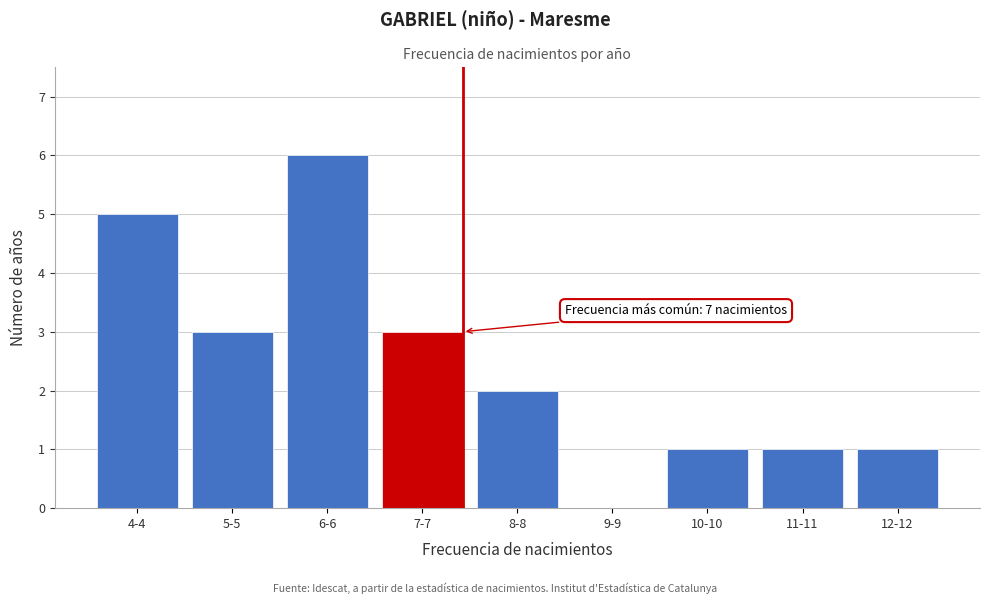

Reading left to right, what are all the values shown in this chart?

4-4=5	5-5=3	6-6=6	7-7=3	8-8=2	9-9=0	10-10=1	11-11=1	12-12=1